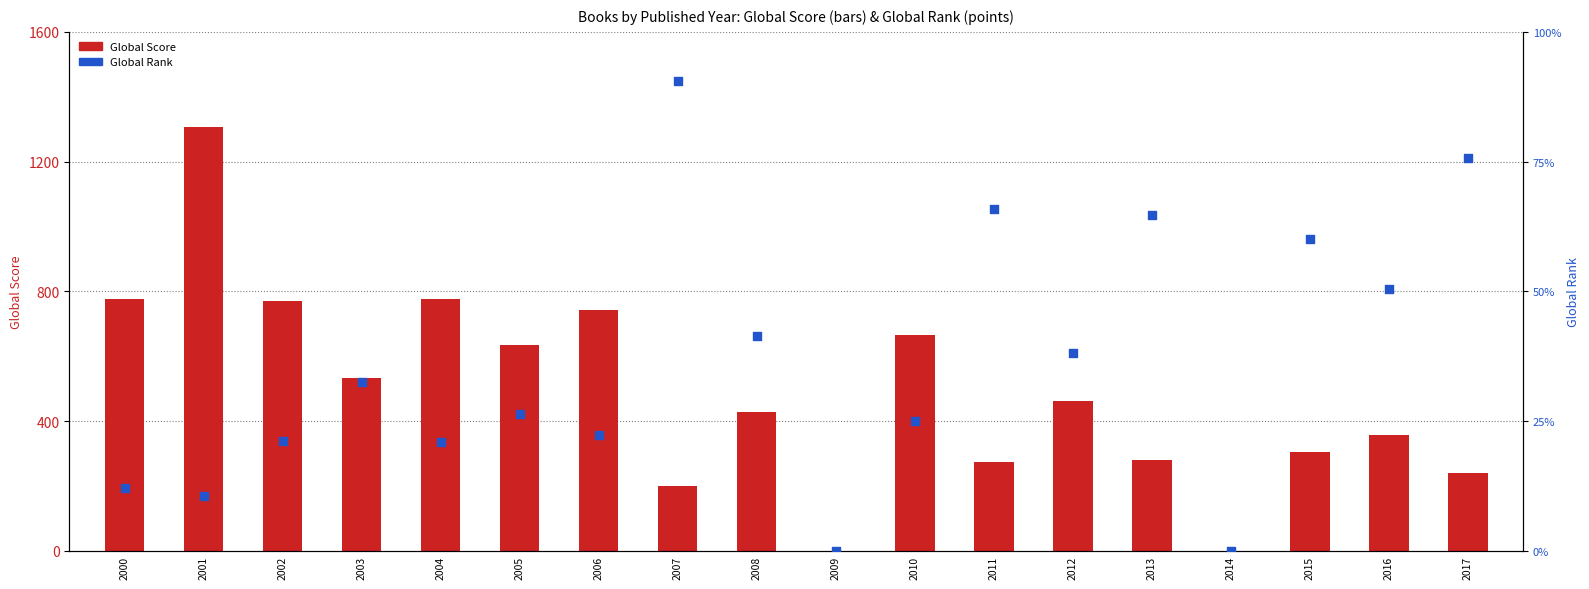

Is the value of Global Score at 2004 greater than the value of Global Rank at 2016?

No